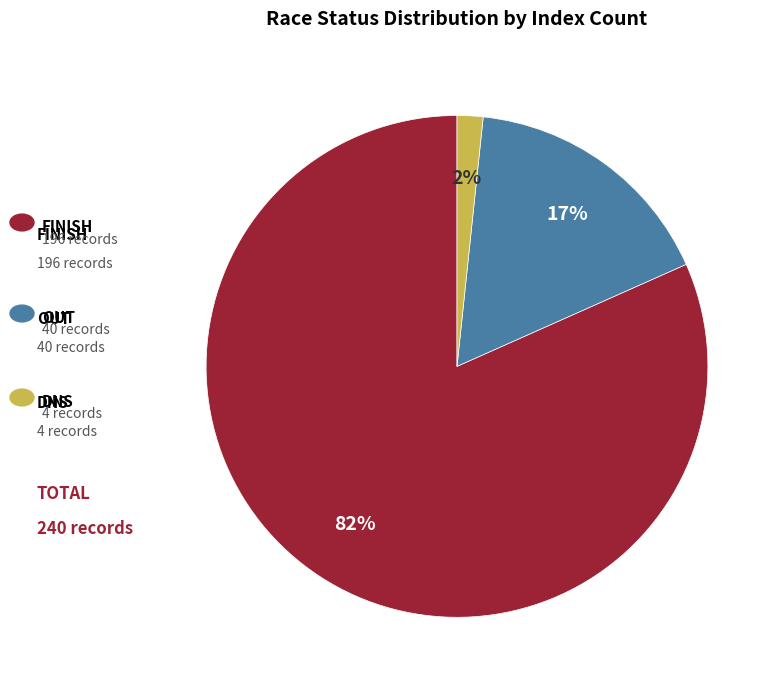

To the nearest percent, what is the average slice percentage?

33%